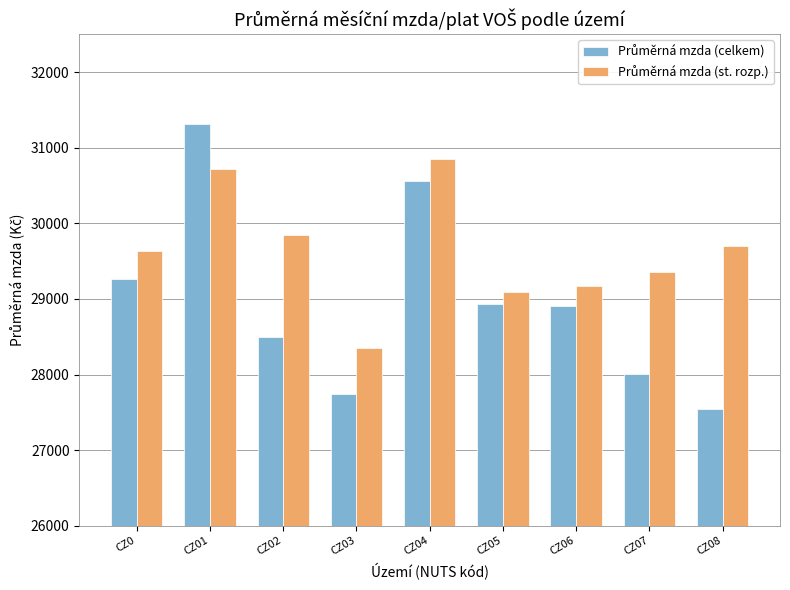

What is the greatest value displayed?

31318.2